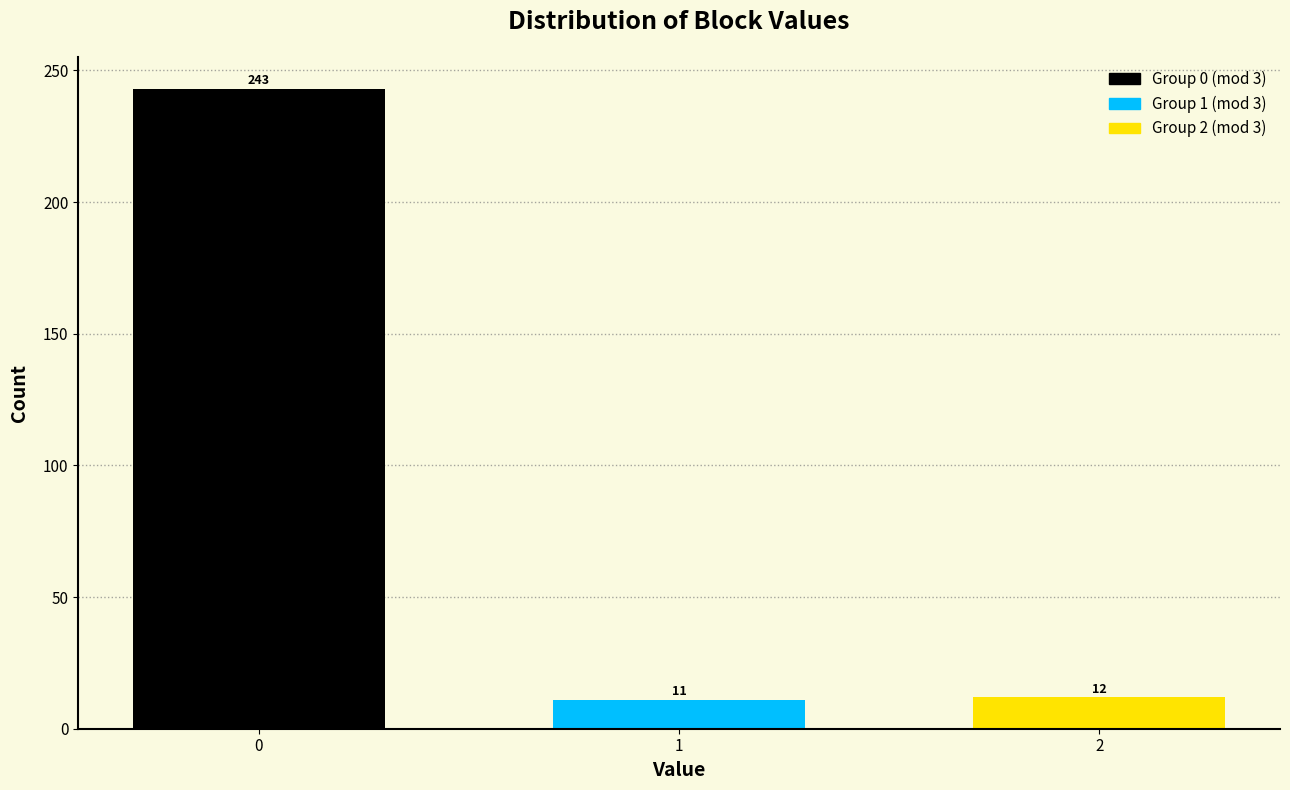

Reading left to right, what are all the values shown in this chart?

0=243	1=11	2=12